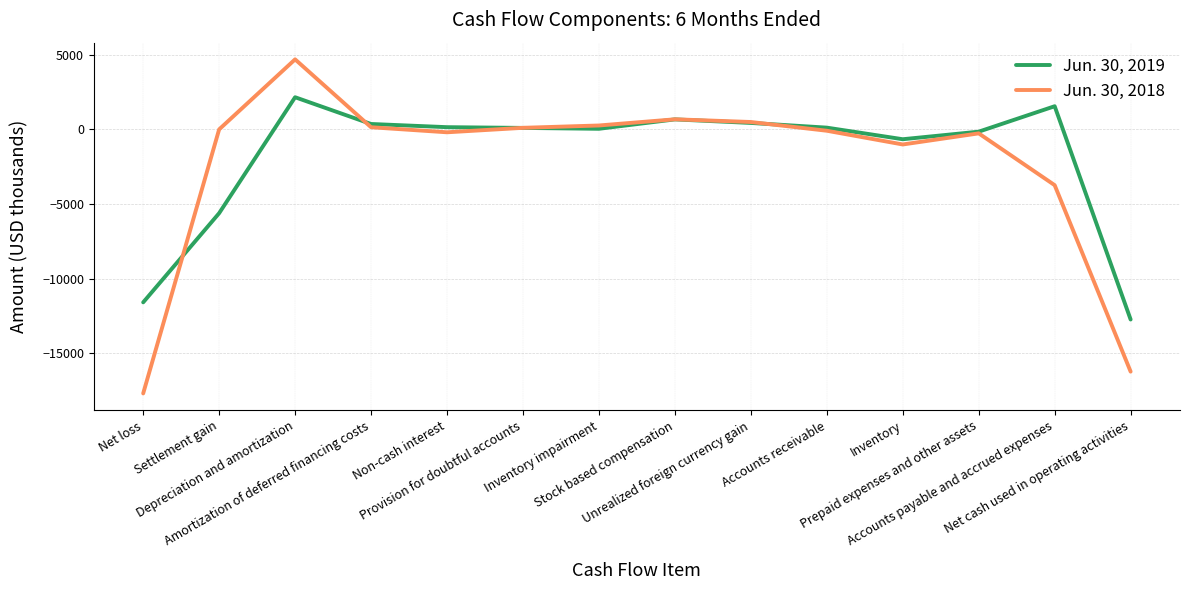

At which category does the chart reach its peak across all series?

Depreciation and amortization